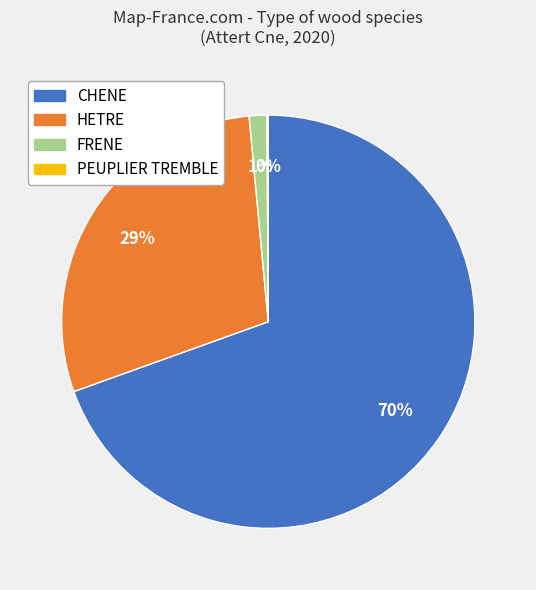

Between FRENE and CHENE, which is larger?

CHENE